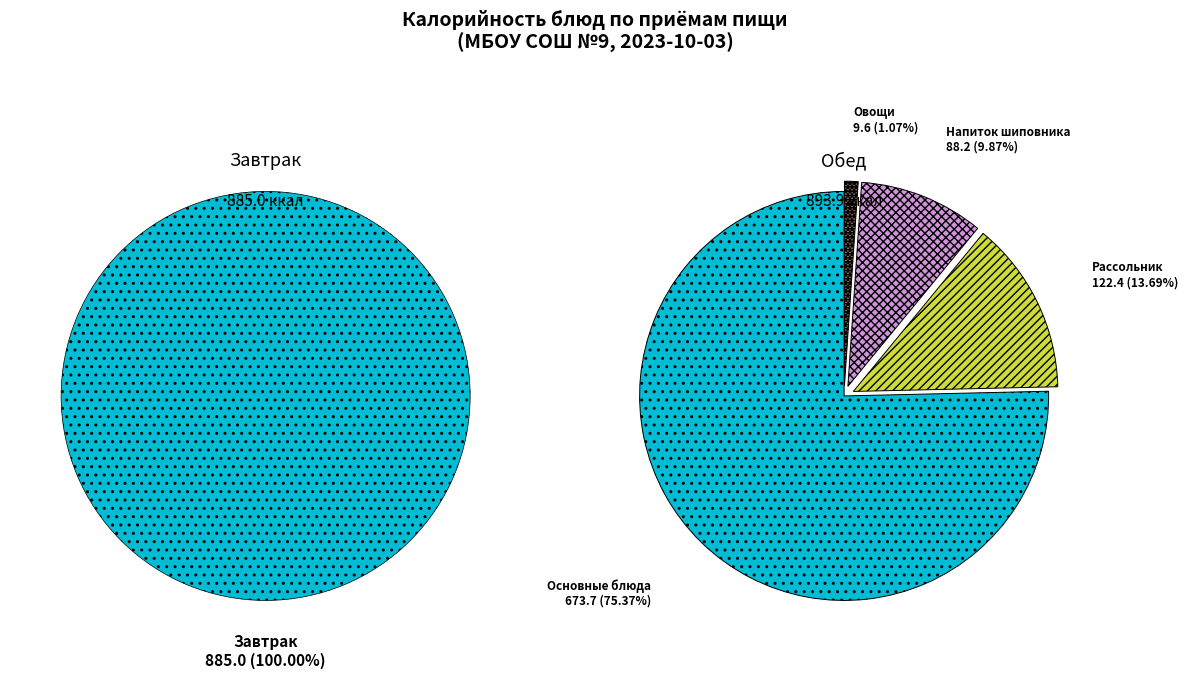

Is it true that Овощи (Завтрак) is 11% of the pie?

False